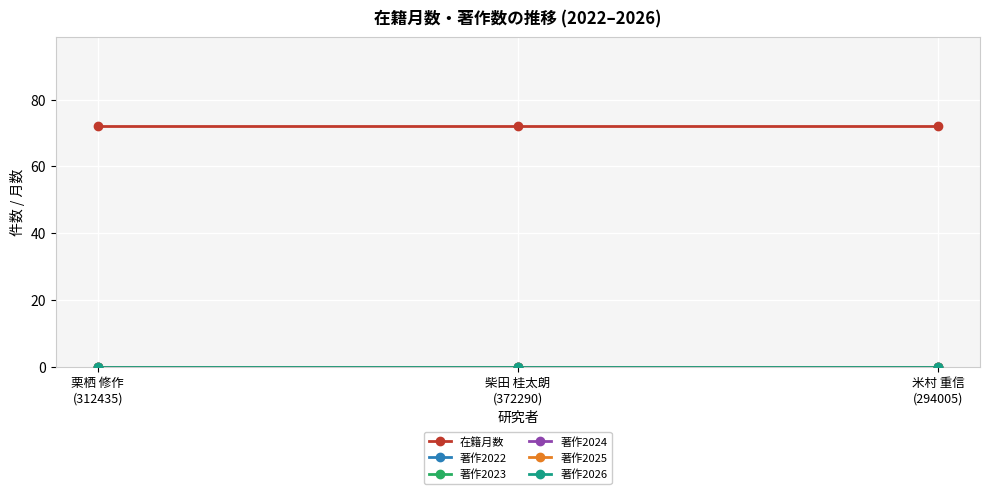

The value of 著作2022 at 柴田 桂太朗
(372290) is 0. True or false?

True